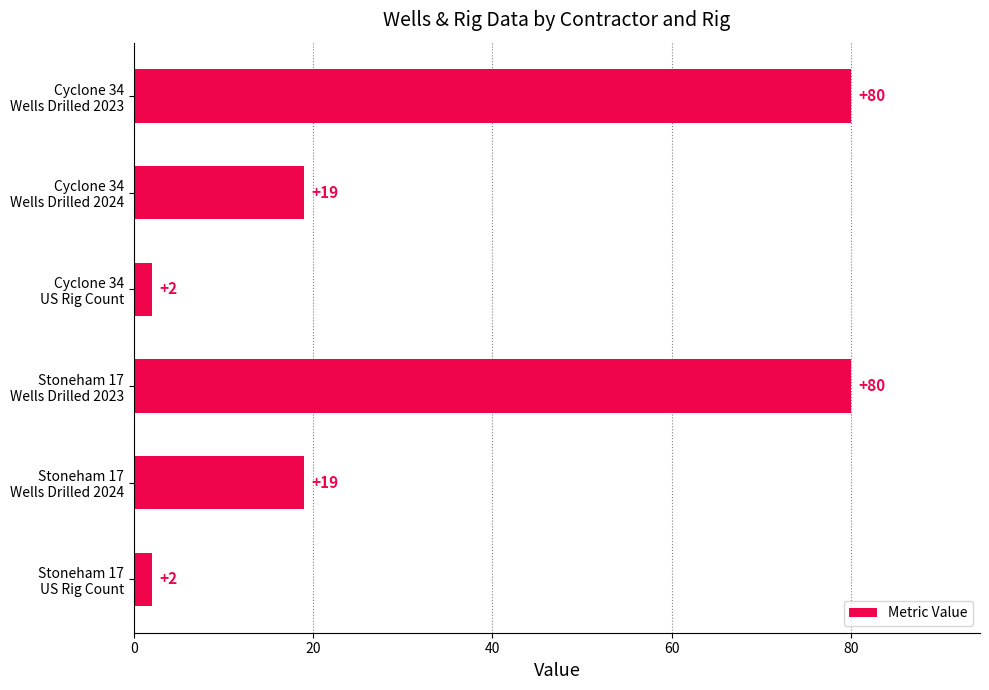

What is the maximum value shown in the chart?

80